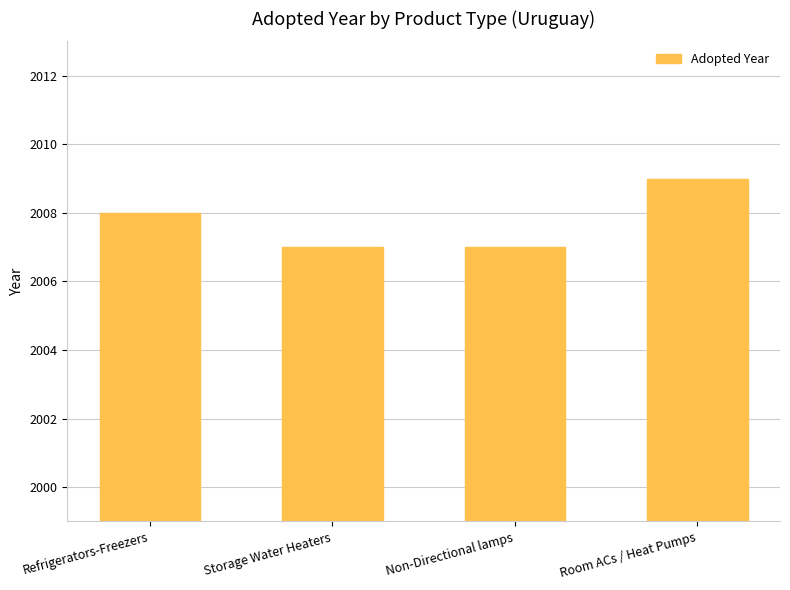

Between Refrigerators-Freezers and Room ACs / Heat Pumps, which is larger?

Room ACs / Heat Pumps